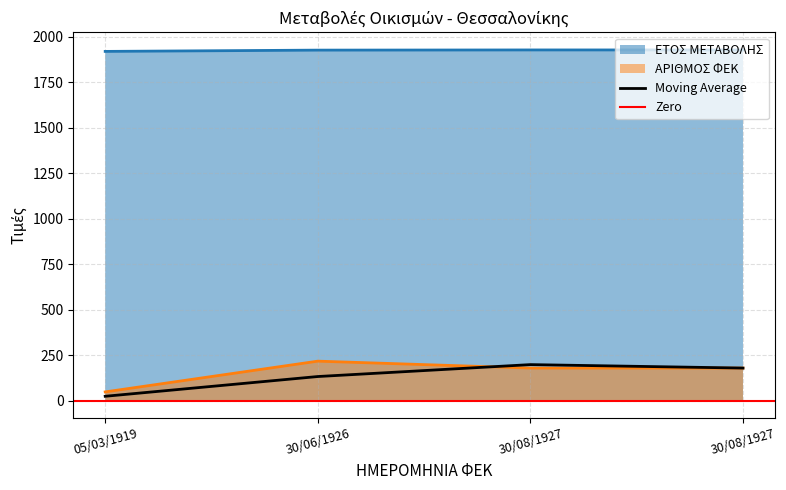

Between 05/03/1919 and 30/06/1926, which series saw the biggest shift?

ΑΡΙΘΜΟΣ ΦΕΚ